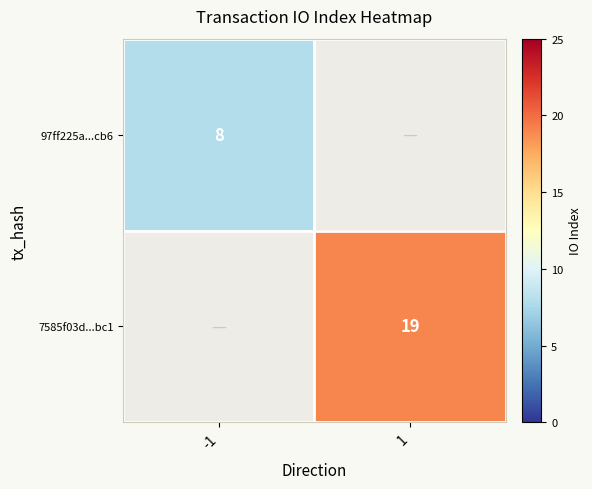

The 7585f03d...bc1 series shows 19 at 1. True or false?

True